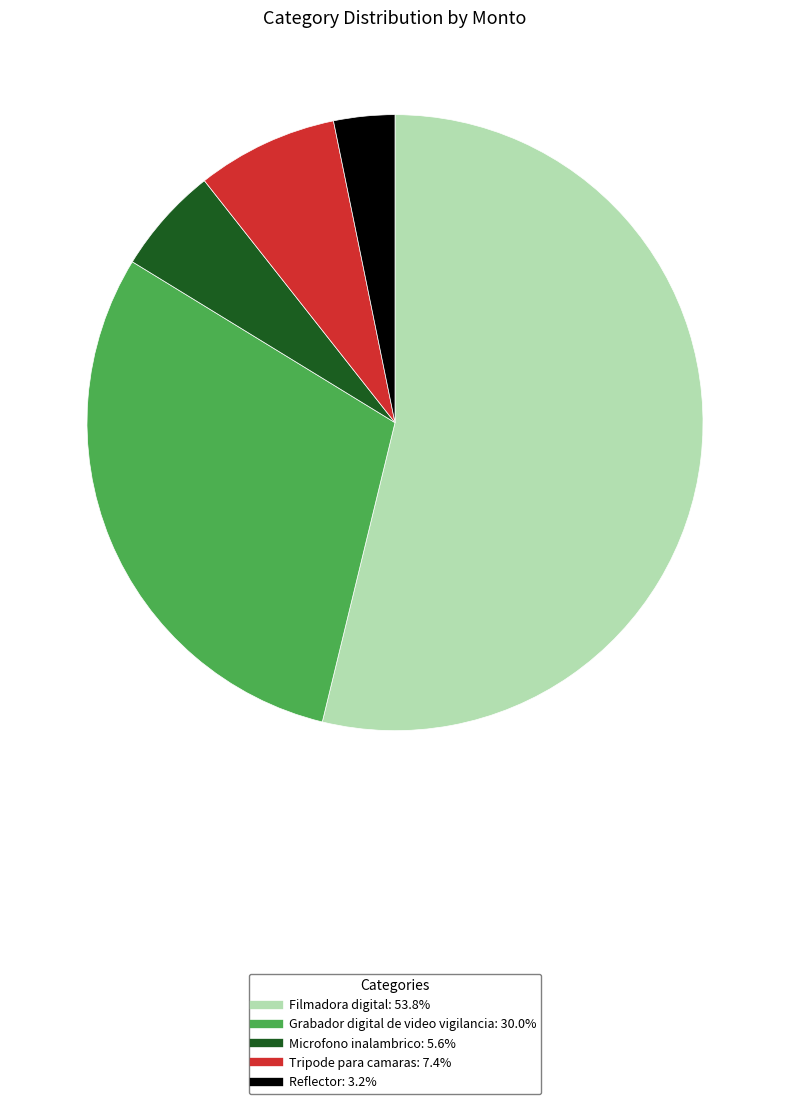

Combined, do Grabador digital de video vigilancia and Reflector account for over 50%?

No